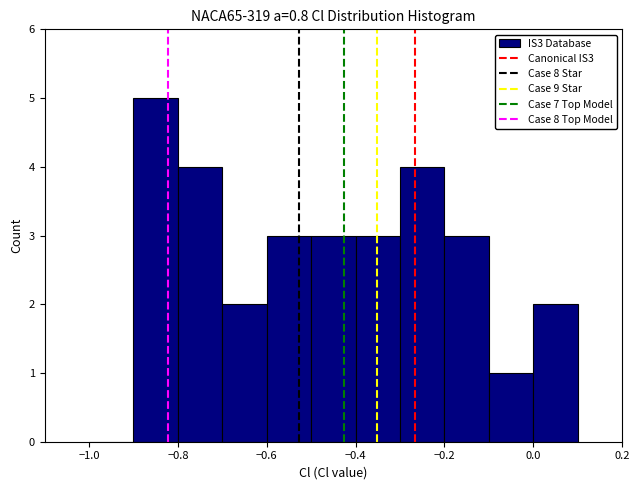

Which range on the x-axis has the tallest bar?

-0.9 to -0.8